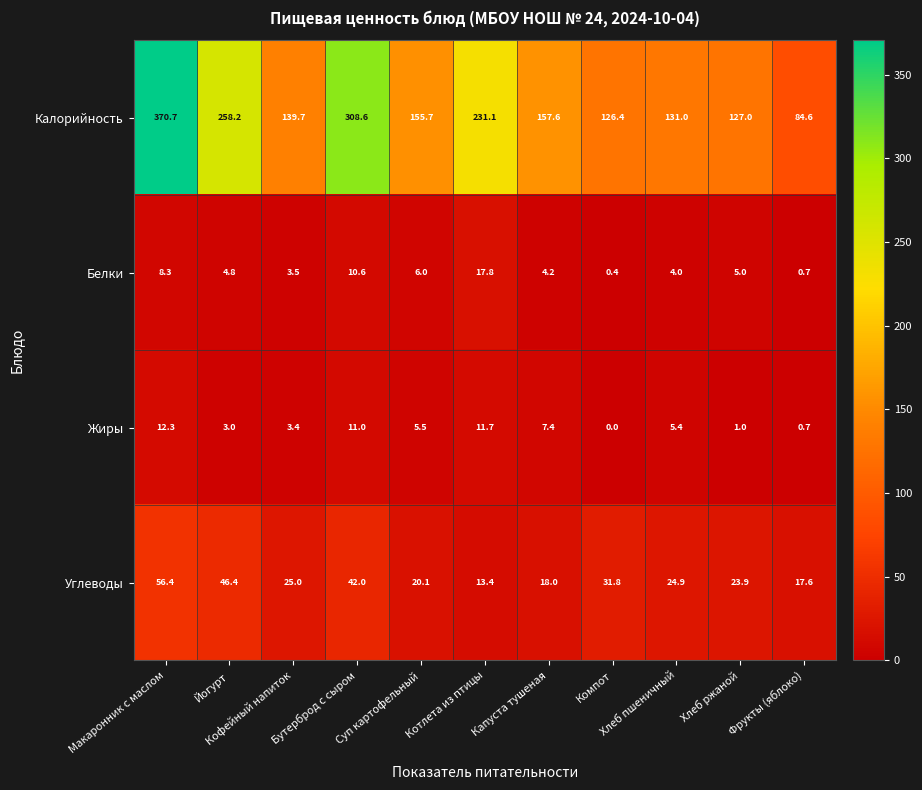

Which series changed the most between Макаронник с маслом and Хлеб пшеничный?

Калорийность